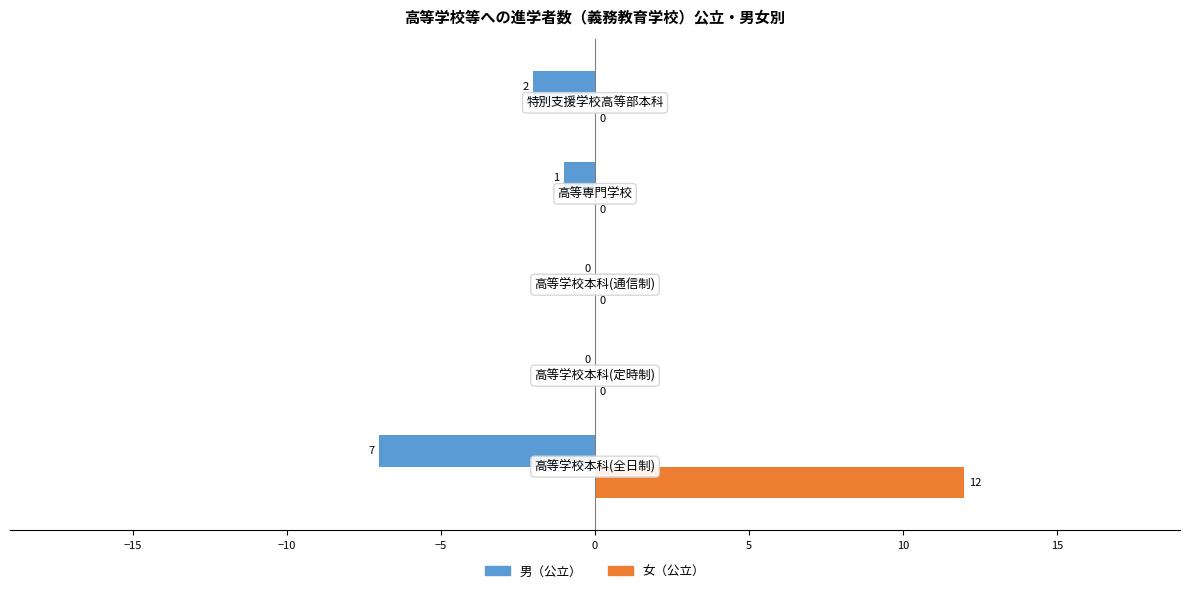

What is the sum of all 女（公立） values?

12